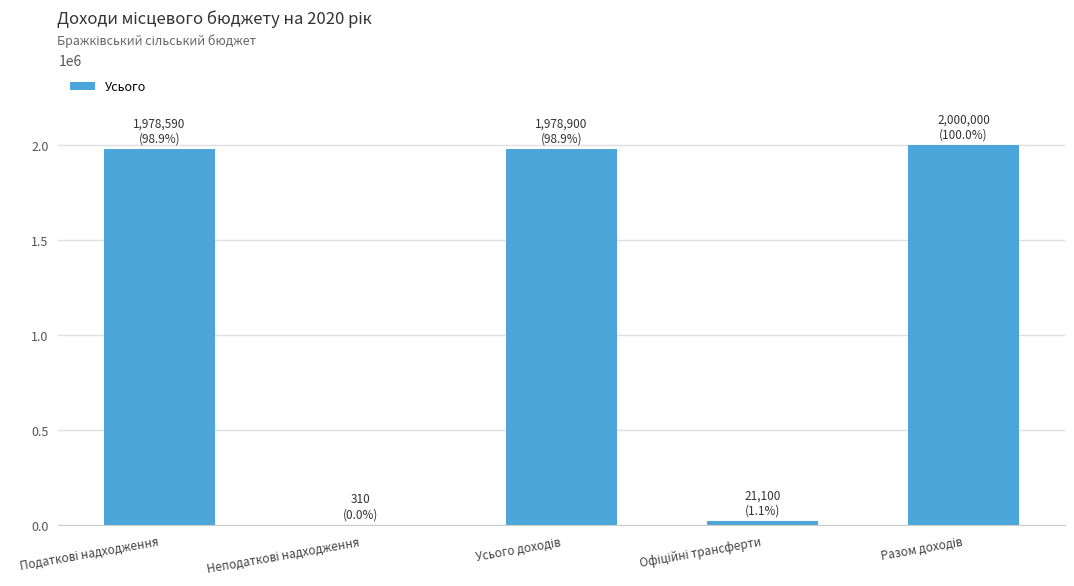

What is the maximum value shown in the chart?

2000000